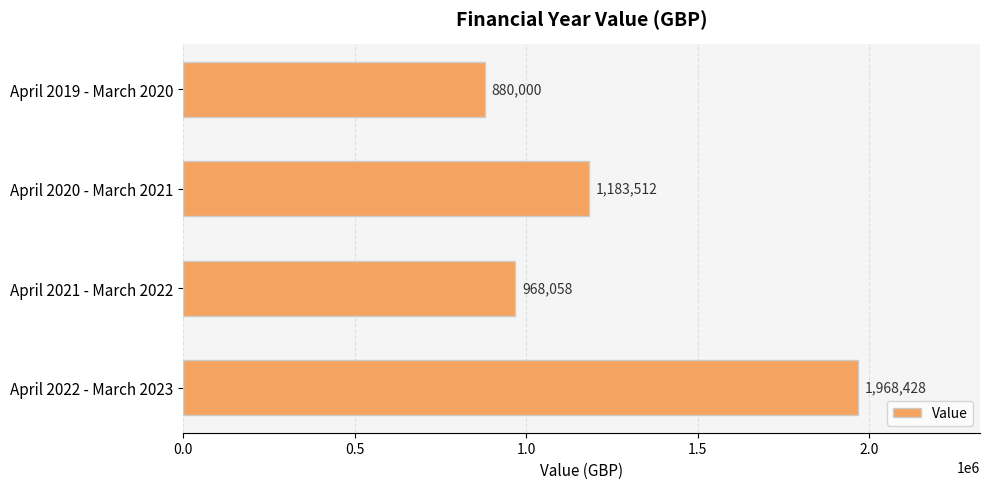

Reading top to bottom, what are all the values shown in this chart?

April 2019 - March 2020=880000	April 2020 - March 2021=1183512	April 2021 - March 2022=968058	April 2022 - March 2023=1968428